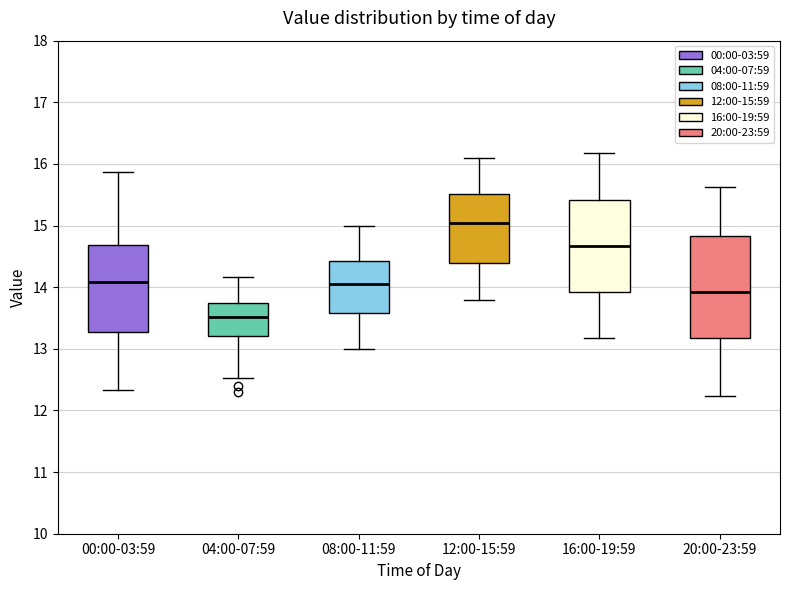

Reading left to right, read every box against the y-axis: the position of its median line, the range the box covers, and the ends of its whiskers. The values are not printed on the chart, so give them approximately, as read against the axis.

00:00-03:59: median 14.1, box 13.3 to 14.7, whiskers 12.3 to 15.9
04:00-07:59: median 13.5, box 13.2 to 13.7, whiskers 12.5 to 14.2
08:00-11:59: median 14.1, box 13.6 to 14.4, whiskers 13.0 to 15.0
12:00-15:59: median 15.0, box 14.4 to 15.5, whiskers 13.8 to 16.1
16:00-19:59: median 14.7, box 13.9 to 15.4, whiskers 13.2 to 16.2
20:00-23:59: median 13.9, box 13.2 to 14.8, whiskers 12.2 to 15.6